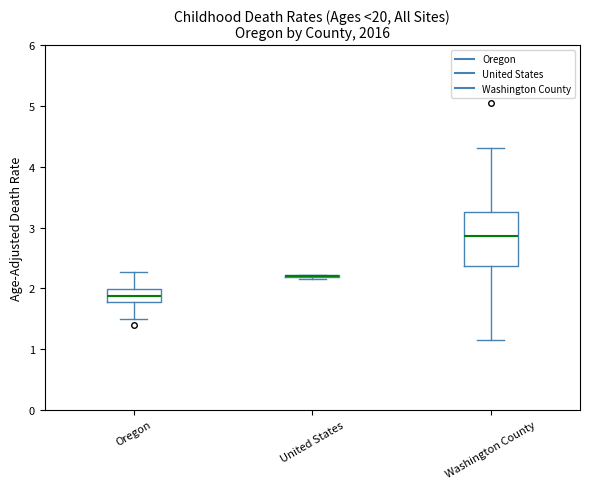

Reading left to right, read every box against the y-axis: the position of its median line, the range the box covers, and the ends of its whiskers. The values are not printed on the chart, so give them approximately, as read against the axis.

Oregon: median 1.9, box 1.8 to 2.0, whiskers 1.5 to 2.3
United States: box collapsed to a line at 2.2, whiskers 2.2 to 2.2
Washington County: median 2.9, box 2.4 to 3.3, whiskers 1.2 to 4.3